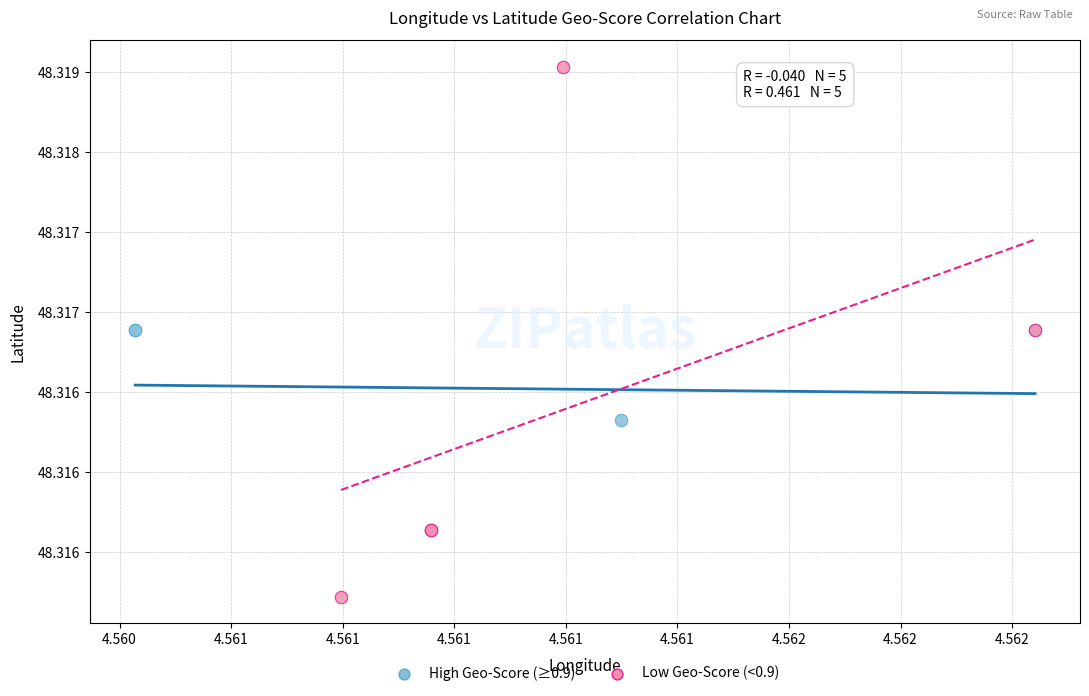

Which series has the widest spread of Y values?

Low Geo-Score (<0.9)